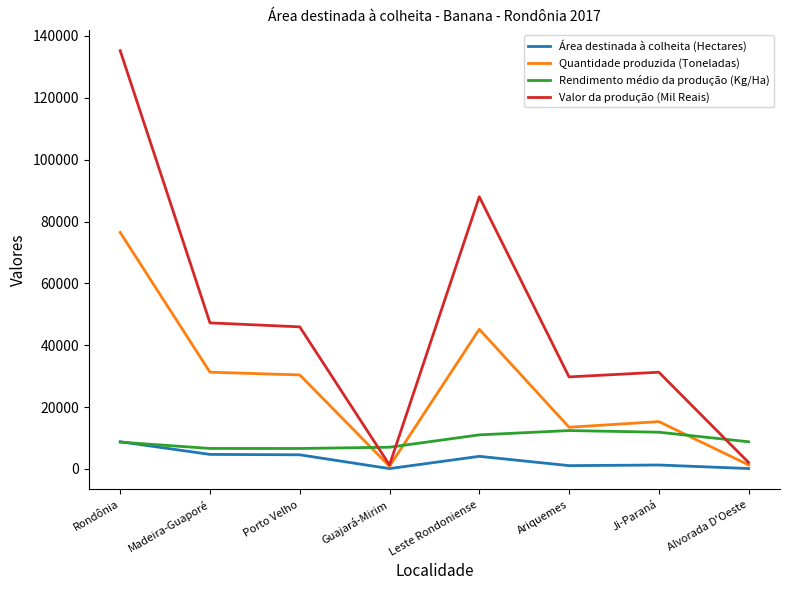

Is it true that Valor da produção (Mil Reais) equals 31282 at Ji-Paraná?

True